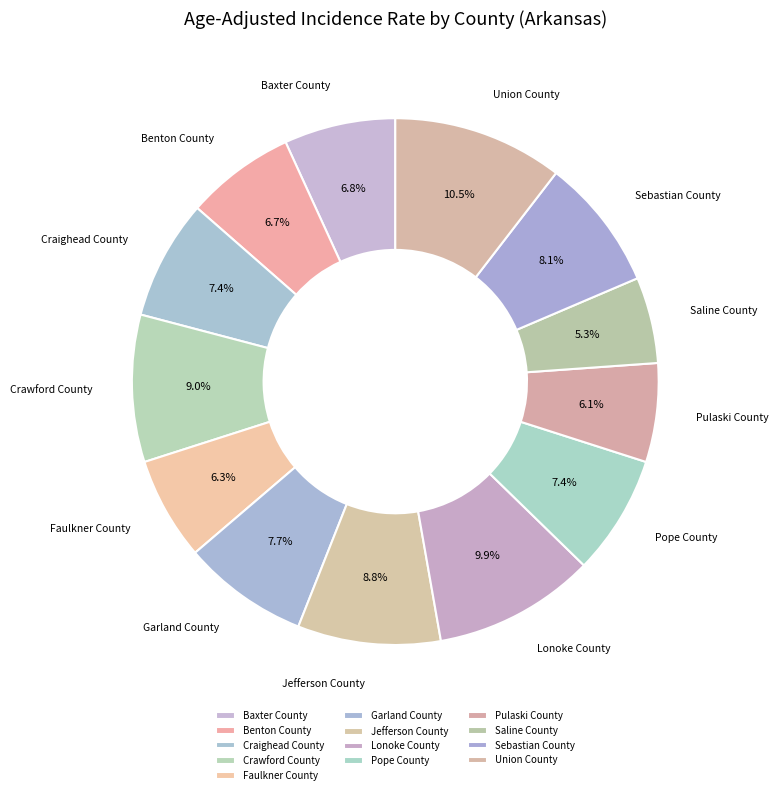

Is the sum of Craighead County and Garland County greater than half?

No